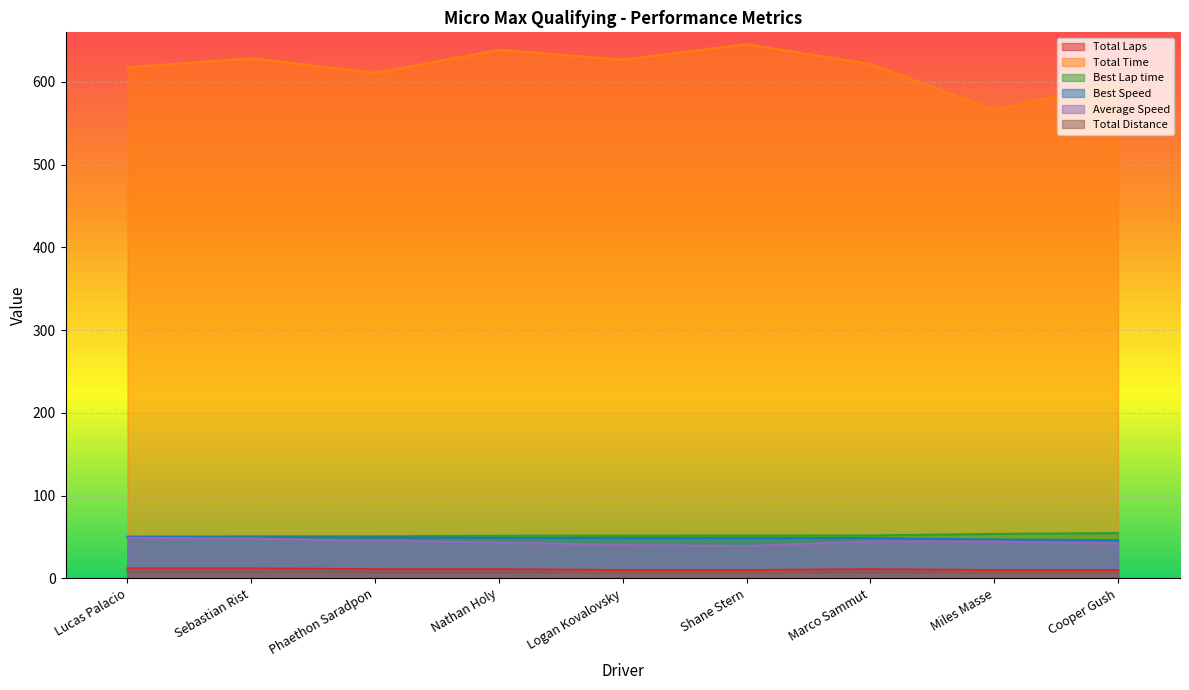

Which series has the widest spread of values?

Total Time